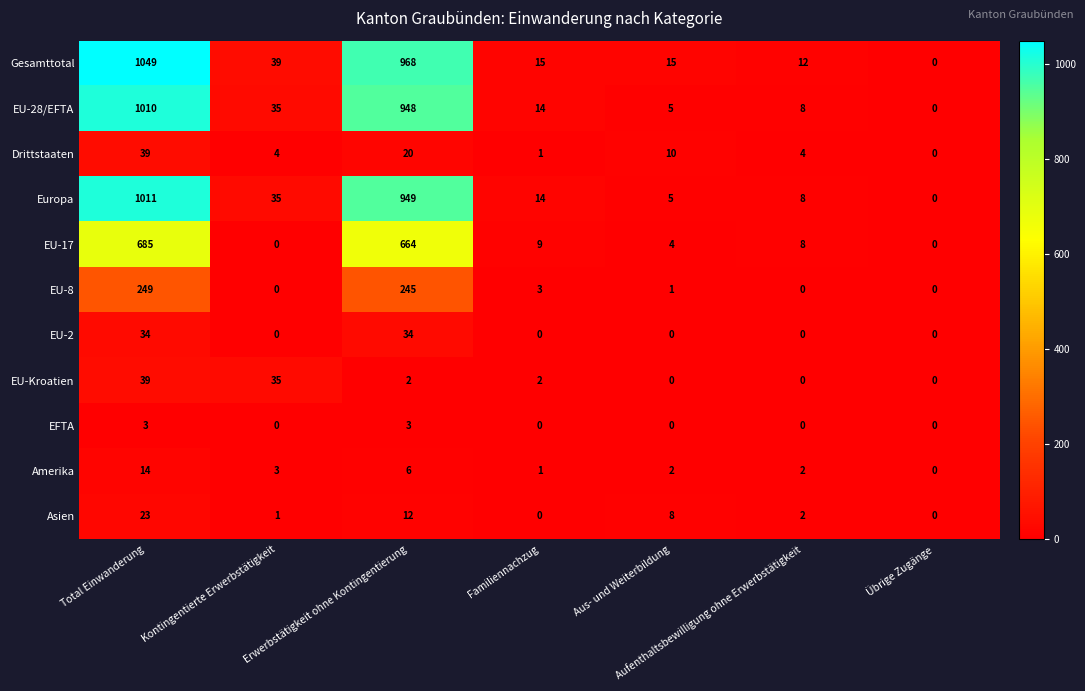

What is the difference between the Drittstaaten values at Erwerbstätigkeit ohne Kontingentierung and Übrige Zugänge?

20